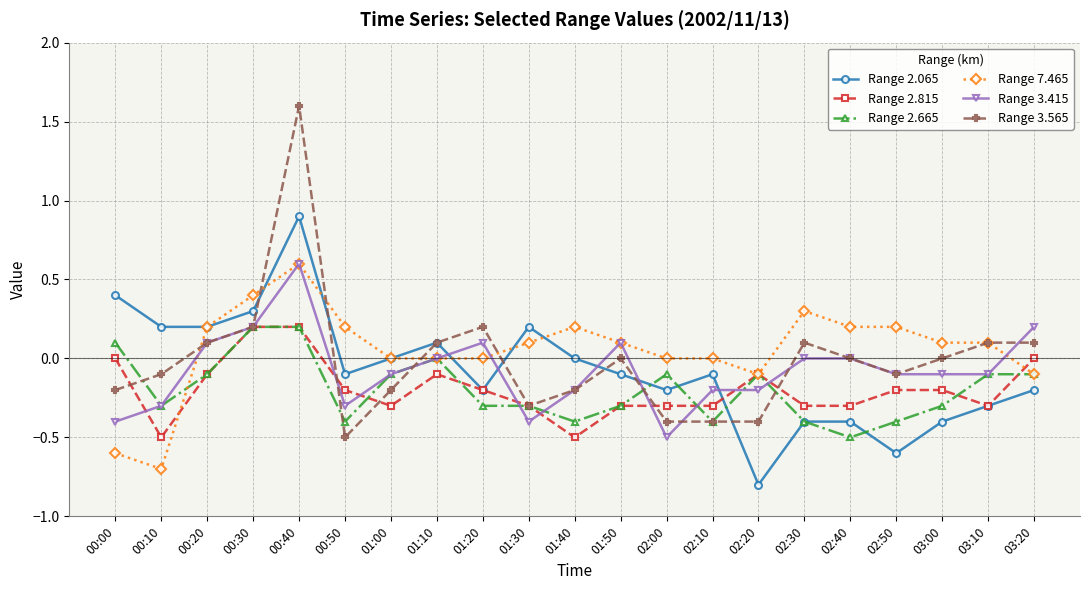

What is the label of the 1st point from the left?

00:00